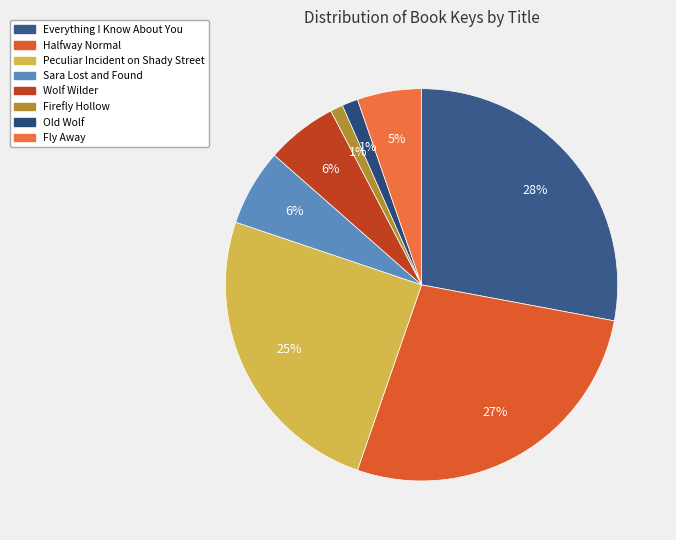

Which has a higher value, Everything I Know About You or Firefly Hollow?

Everything I Know About You